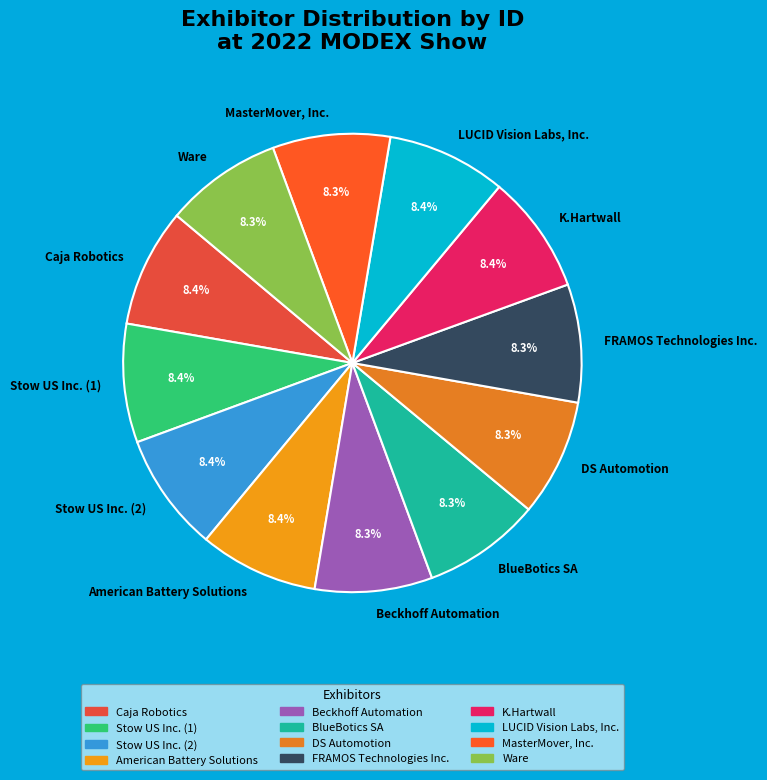

How many slices are in this pie chart?

12